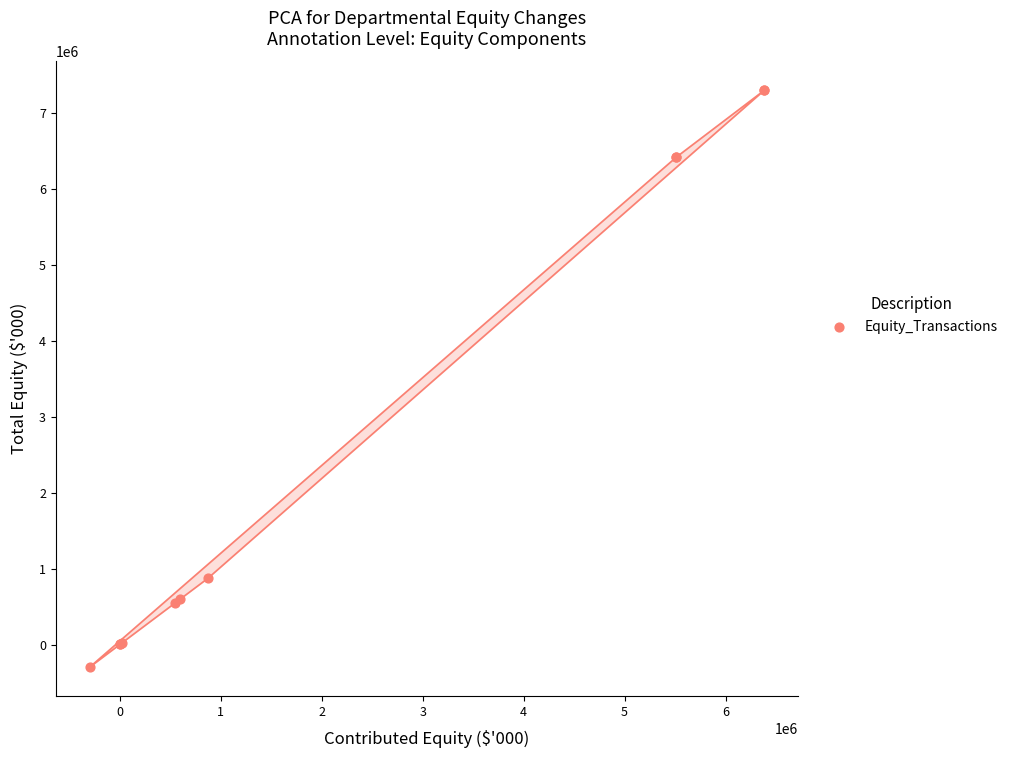

What Y value in the scatter plot is closest to 3502106?

871053